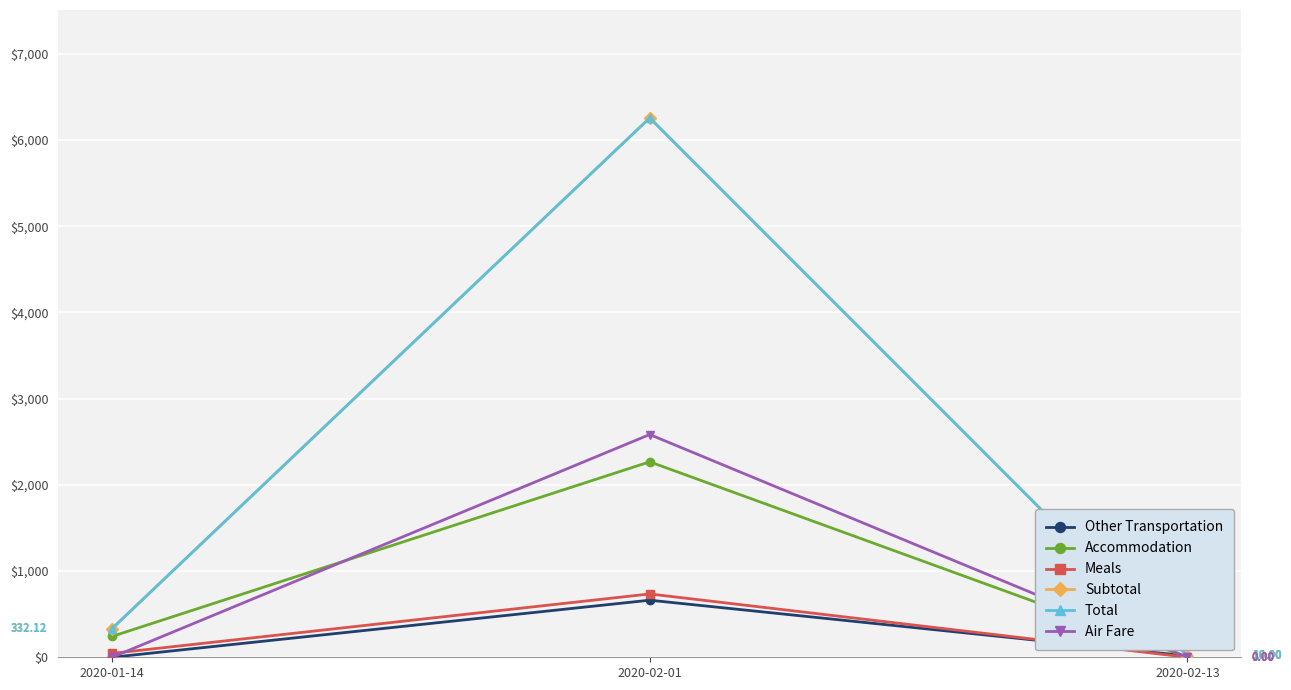

Reading left to right, what are all the values shown in this chart?

Other Transportation: 0.0	662.3	16.0
Accommodation: 241.9	2267.6	0.0
Meals: 45.0	734.8	0.0
Subtotal: 332.1	6257.7	16.0
Total: 332.1	6257.7	16.0
Air Fare: 0.0	2584.1	0.0